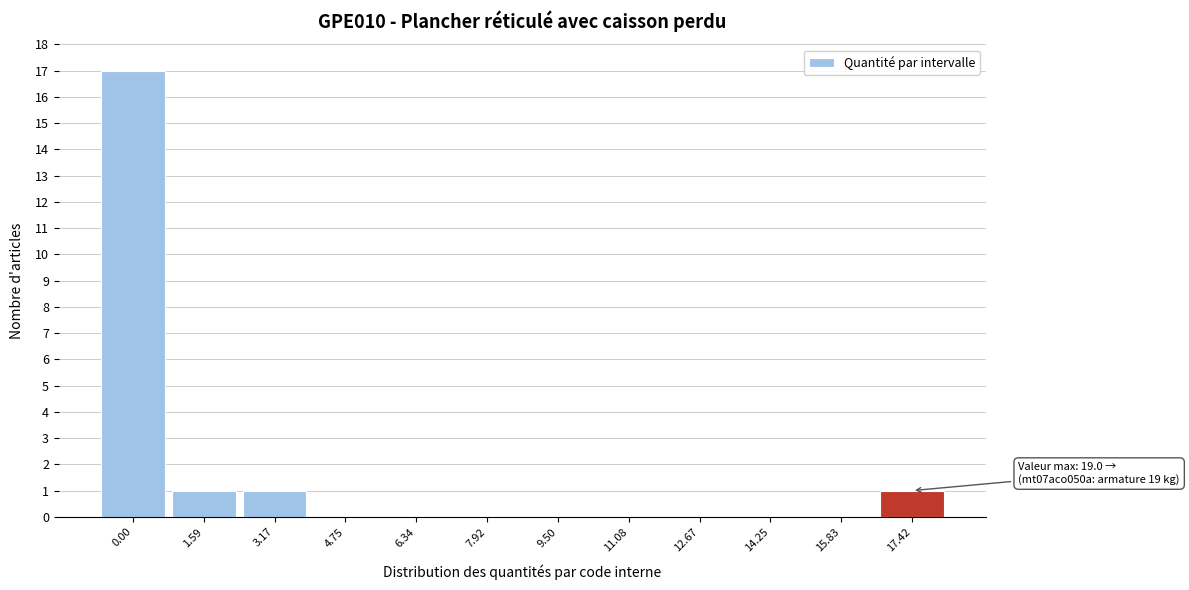

Reading left to right, what are all the values shown in this chart?

0.00=17	1.59=1	3.17=1	4.75=0	6.34=0	7.92=0	9.50=0	11.08=0	12.67=0	14.25=0	15.83=0	17.42=1